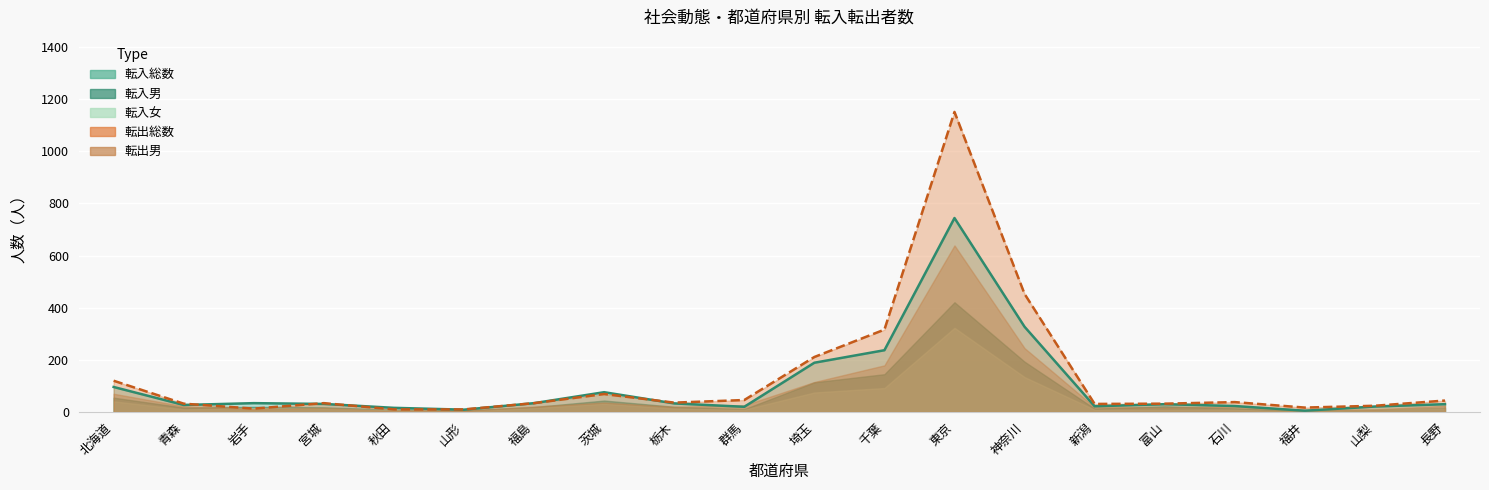

What is the value of the 転入男 point at the 10th from the left?

11